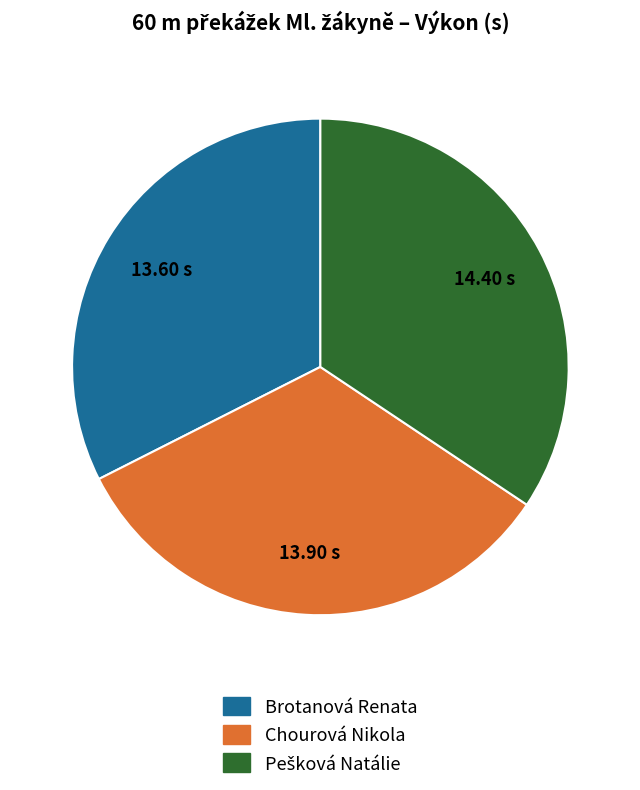

Does Brotanová Renata represent more than half of the total?

No